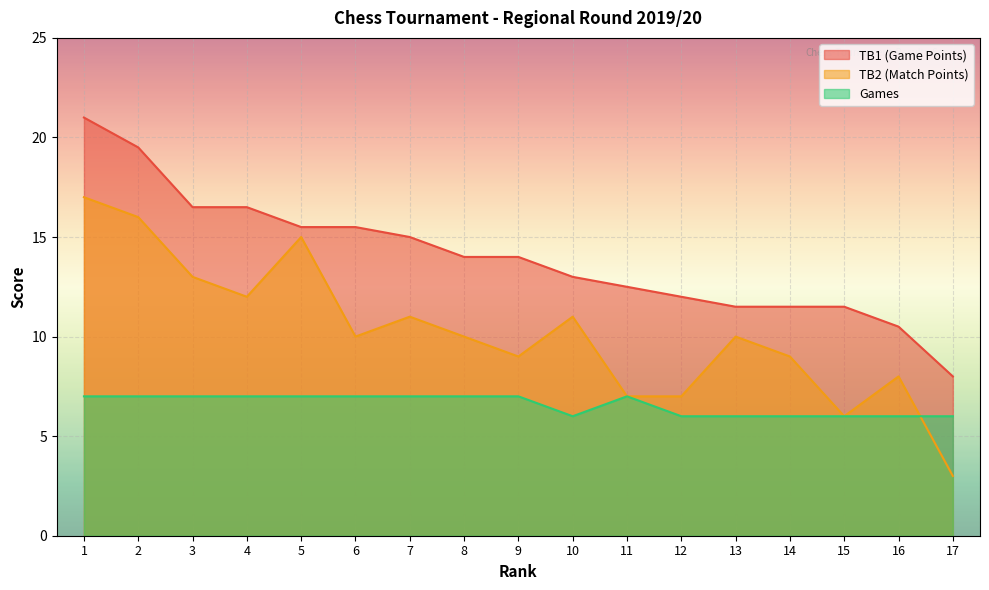

At how many categories does at least one series exceed 12?

11